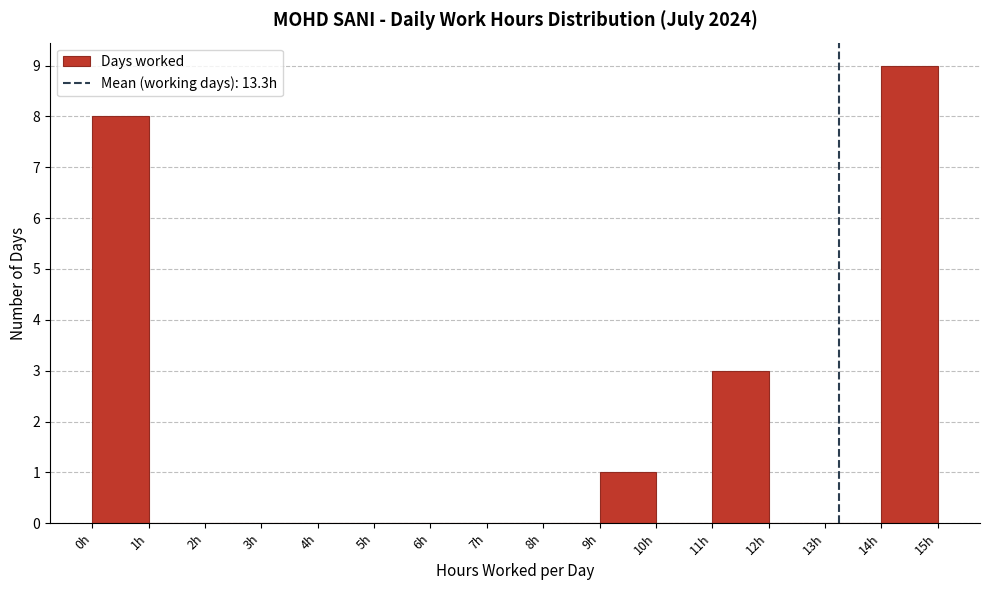

What is the height of the bar covering 11 to 12 on the x-axis? The values are not printed on the chart, so give them approximately, as read against the axis.

3